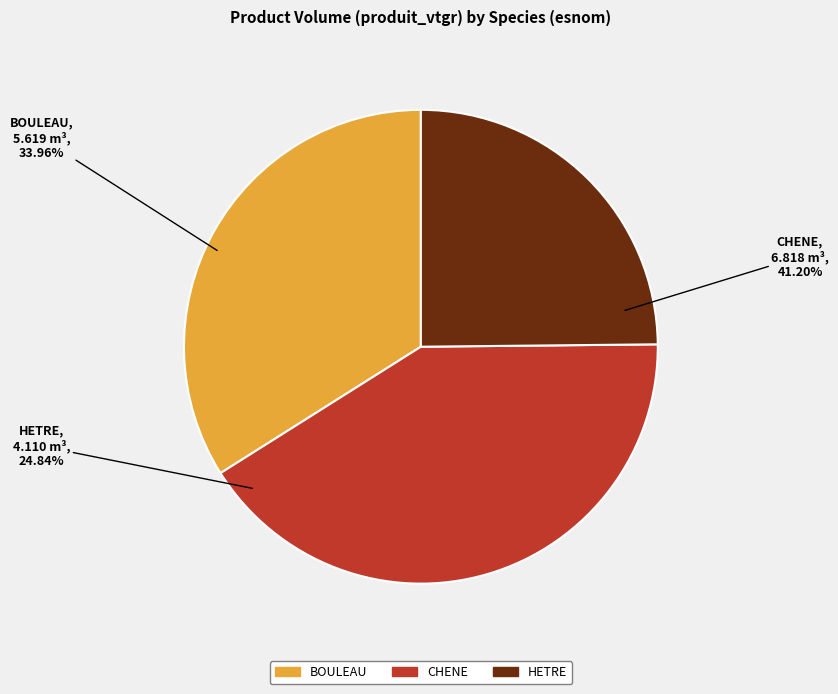

Count the number of slices in the pie.

3